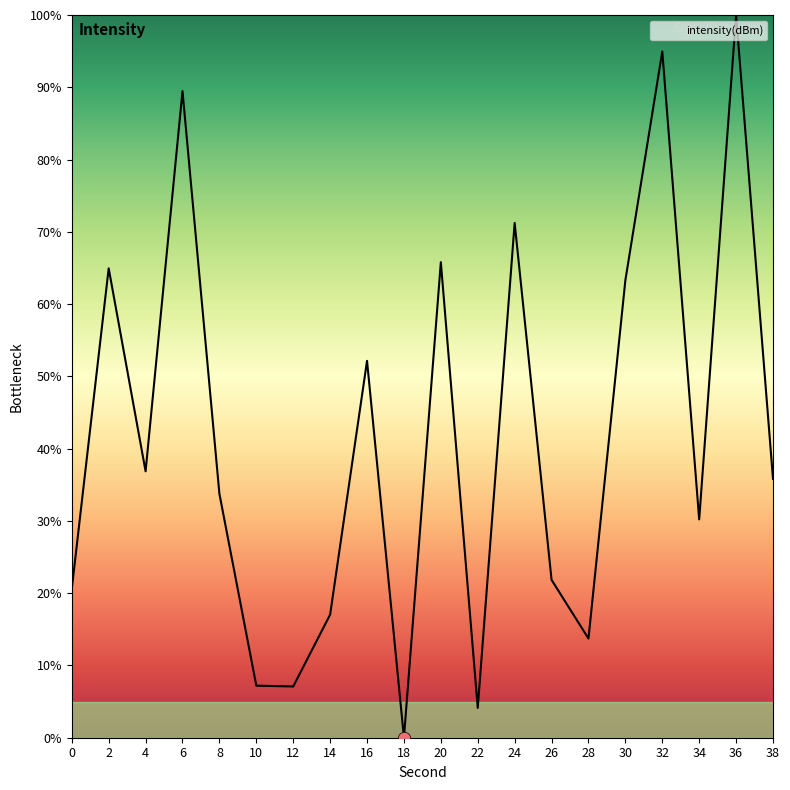

Between 30 and 4, which is larger?

30